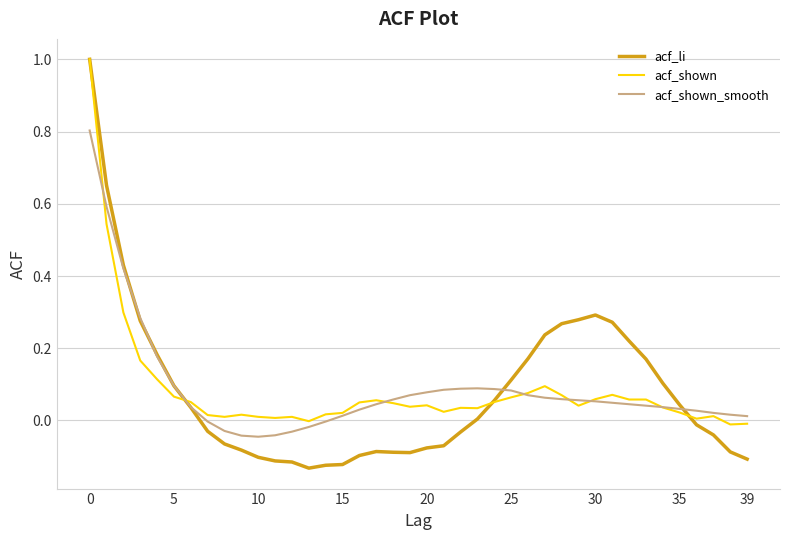

What is the difference between the second highest and second lowest values in the acf_li series?

0.8